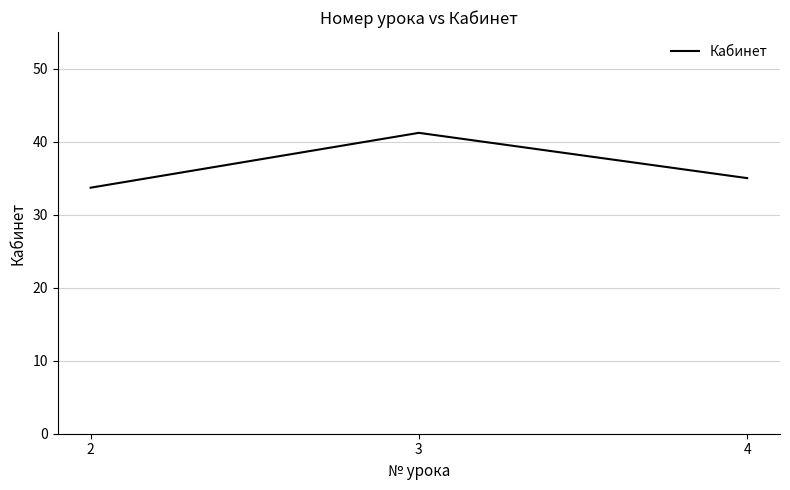

True or false: the data shows 33.7 at 2.

True